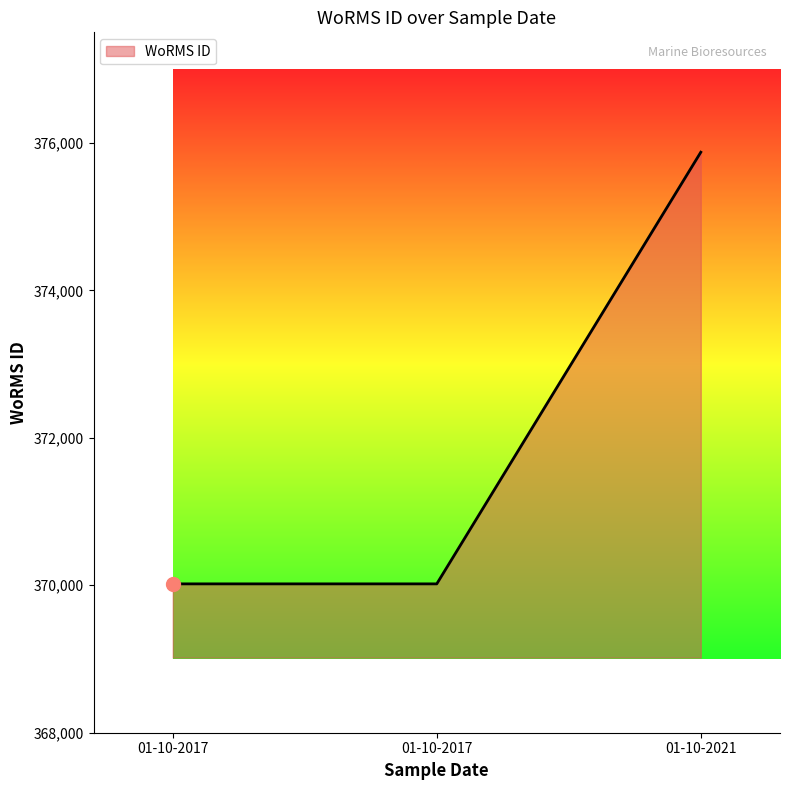

How many categories are shown in the chart?

3